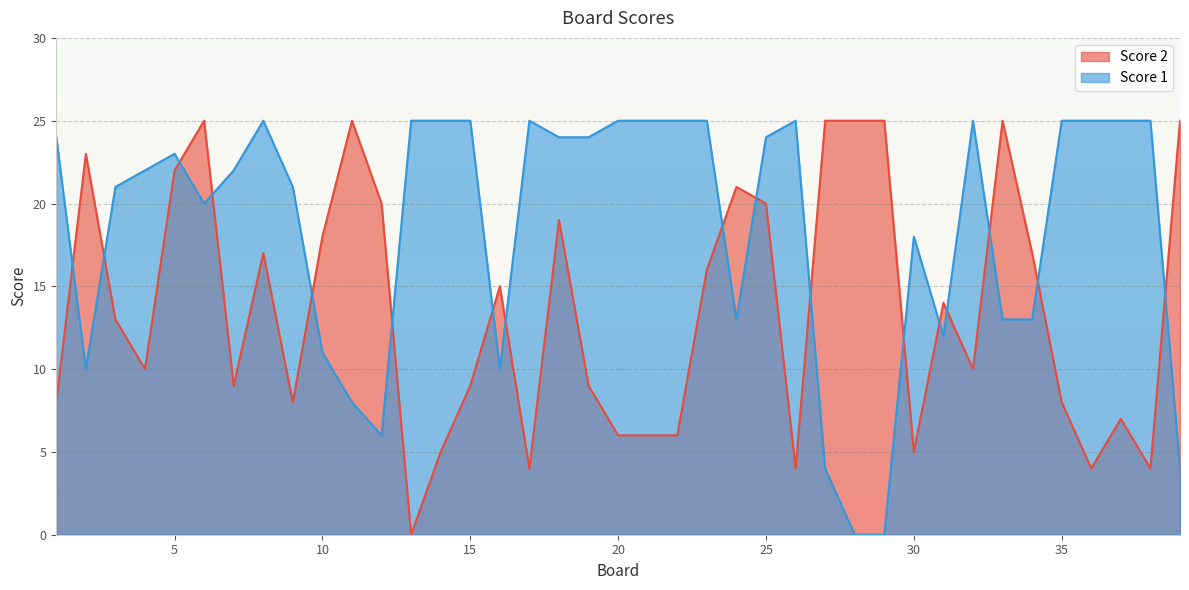

How many lines are shown in the chart?

2